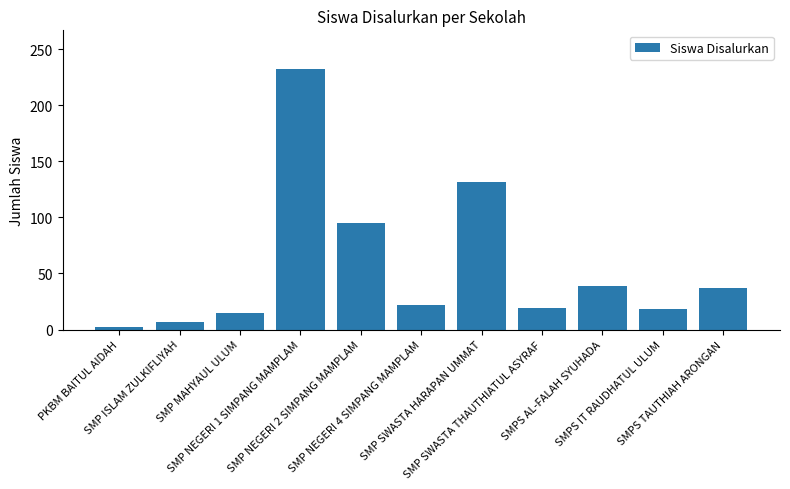

What is the greatest value displayed?

232